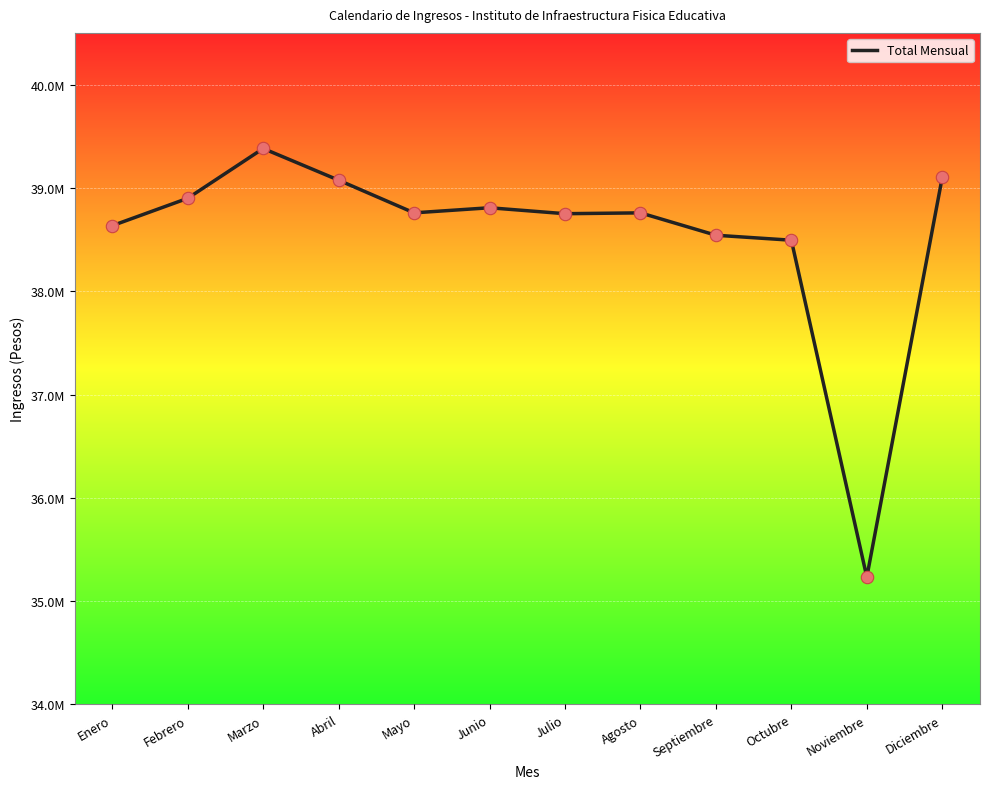

What is the change in value from Enero to Mayo?

+124122.9